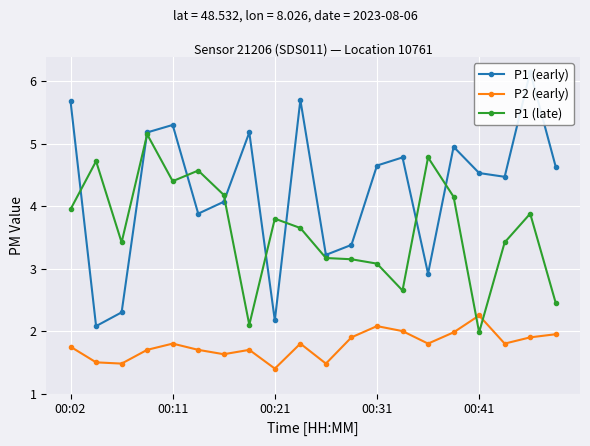

At which label does P1 (late) first exceed 3?

00:02